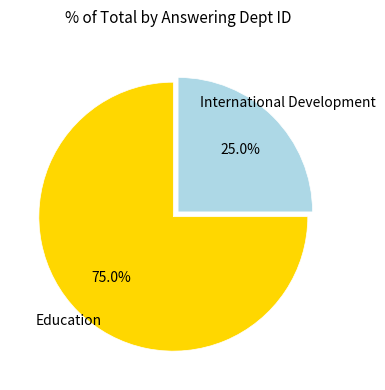

What is the ratio of the value at Education to the value at International Development?

3.0